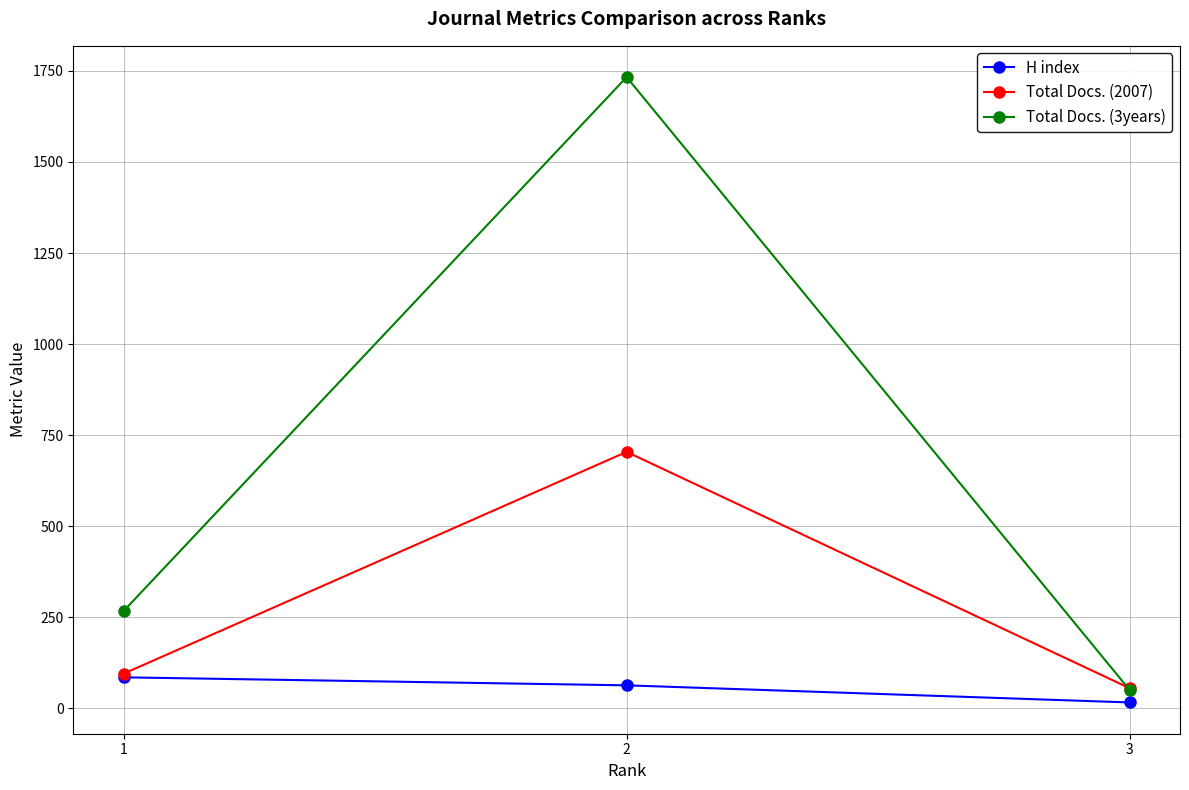

Which label corresponds to the largest value in the chart?

2